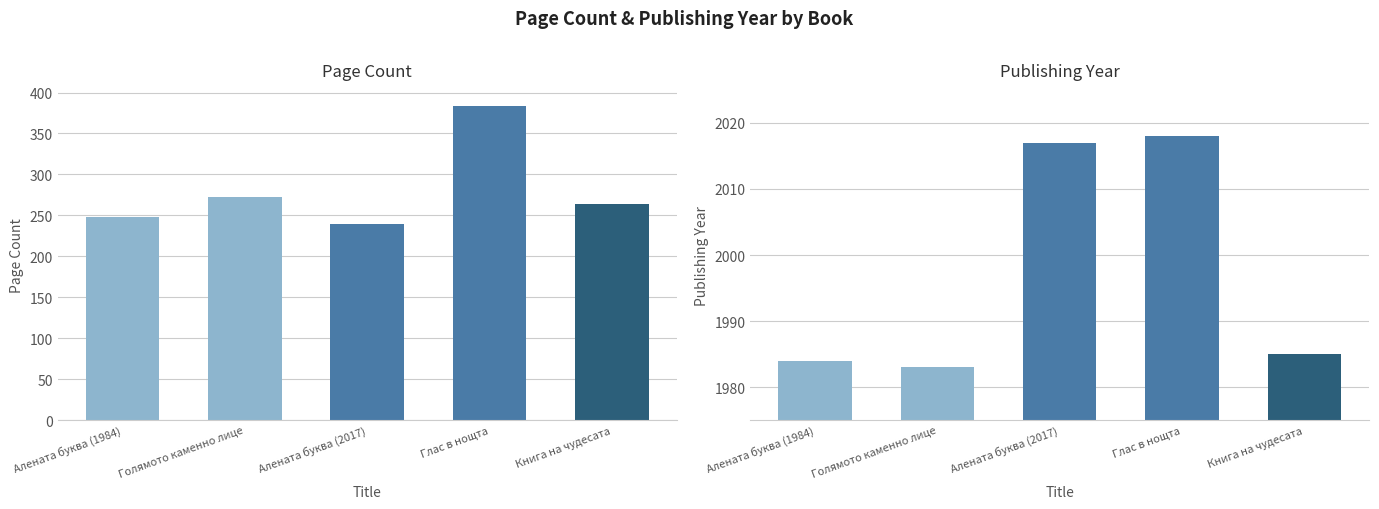

Reading left to right, what are all the values shown in this chart?

pageCount: Алената буква (1984)=248	Голямото каменно лице=272	Алената буква (2017)=240	Глас в нощта=384	Книга на чудесата=264
publishingYear: Алената буква (1984)=1984	Голямото каменно лице=1983	Алената буква (2017)=2017	Глас в нощта=2018	Книга на чудесата=1985